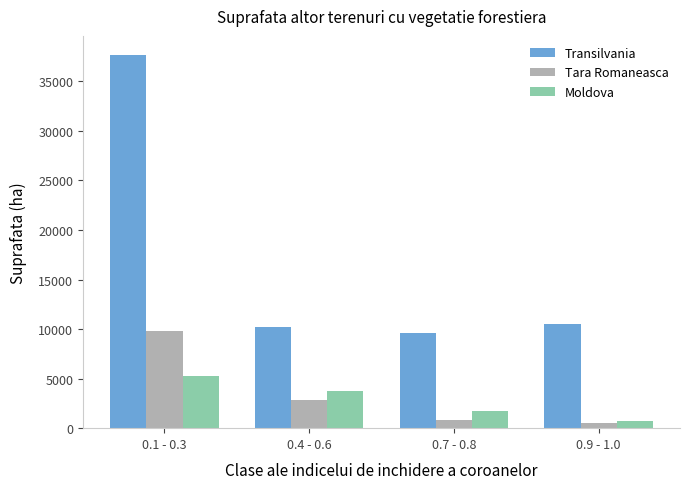

What is the sum of all Tara Romaneasca values?

14046.7